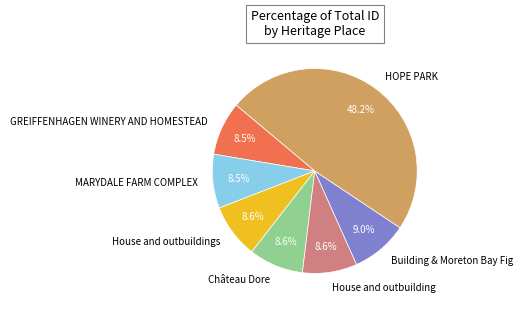

How many slices are in this pie chart?

7